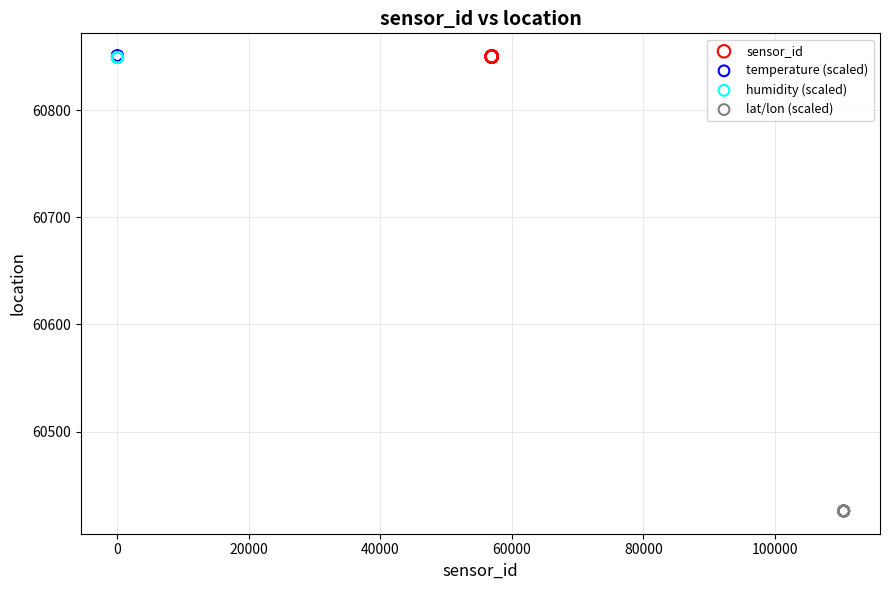

Which series reaches the minimum Y coordinate?

lat/lon (scaled)